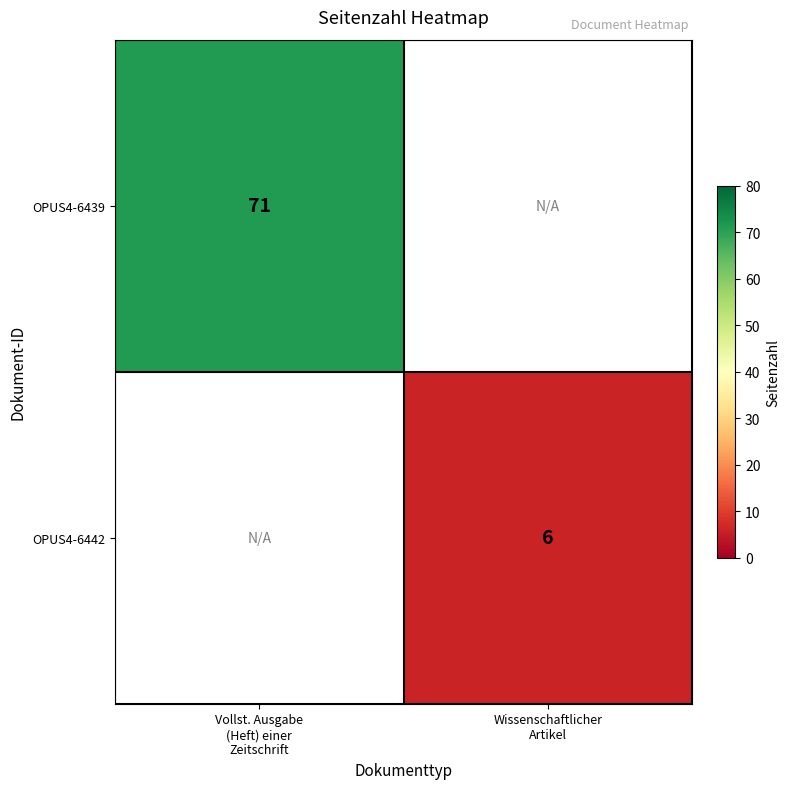

The value of OPUS4-6439 at Vollst. Ausgabe (Heft) einer Zeitschrift is 71. True or false?

True